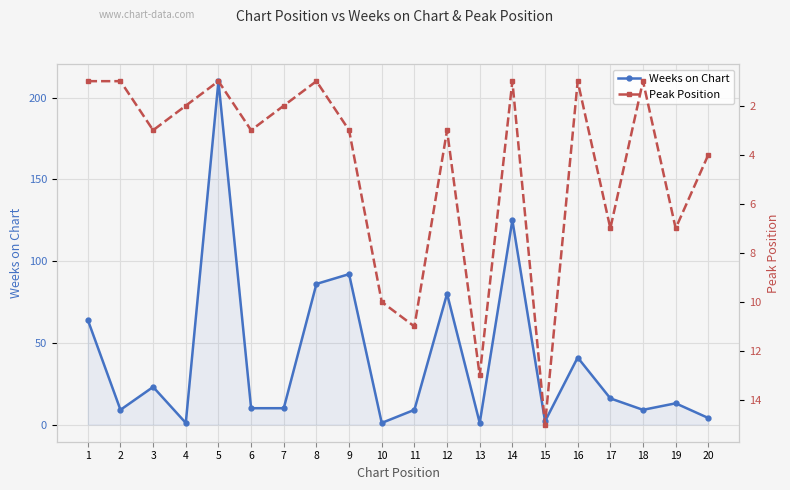

At which category does Peak Position reach its first local peak?

3